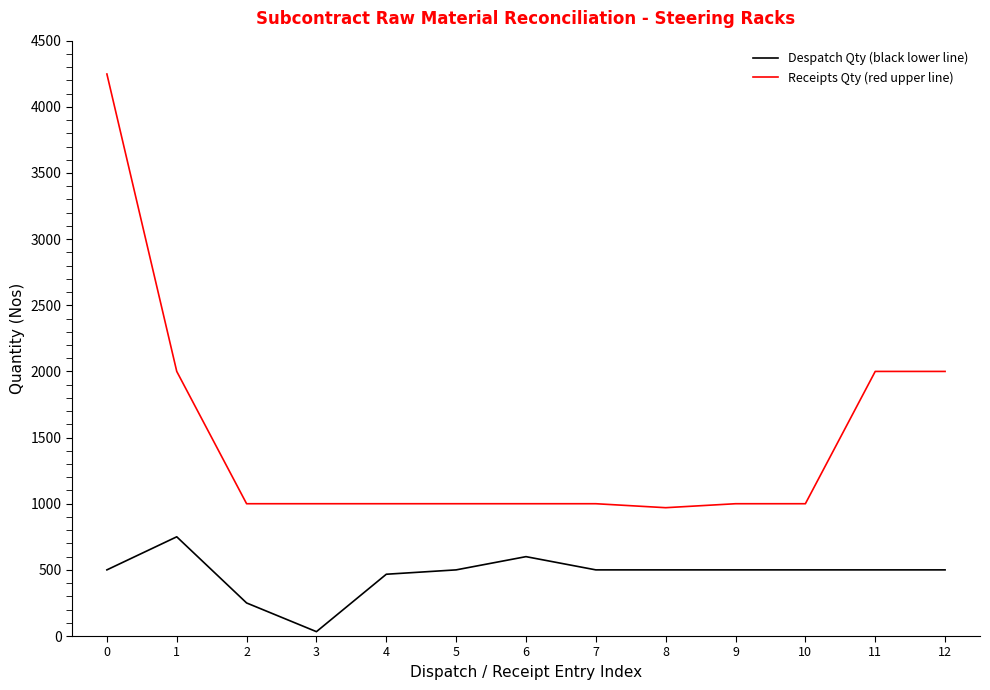

True or false: Receipts Qty (red upper line) has a value of 1315 at 2.

False